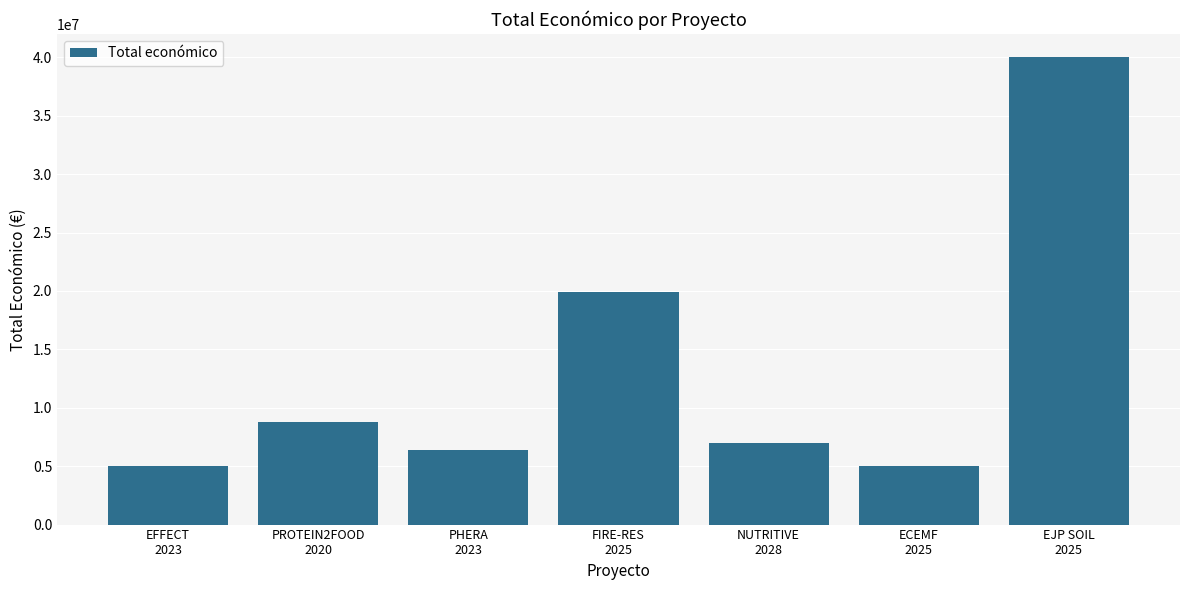

What is the value of the 7th bar from the left?

40000000